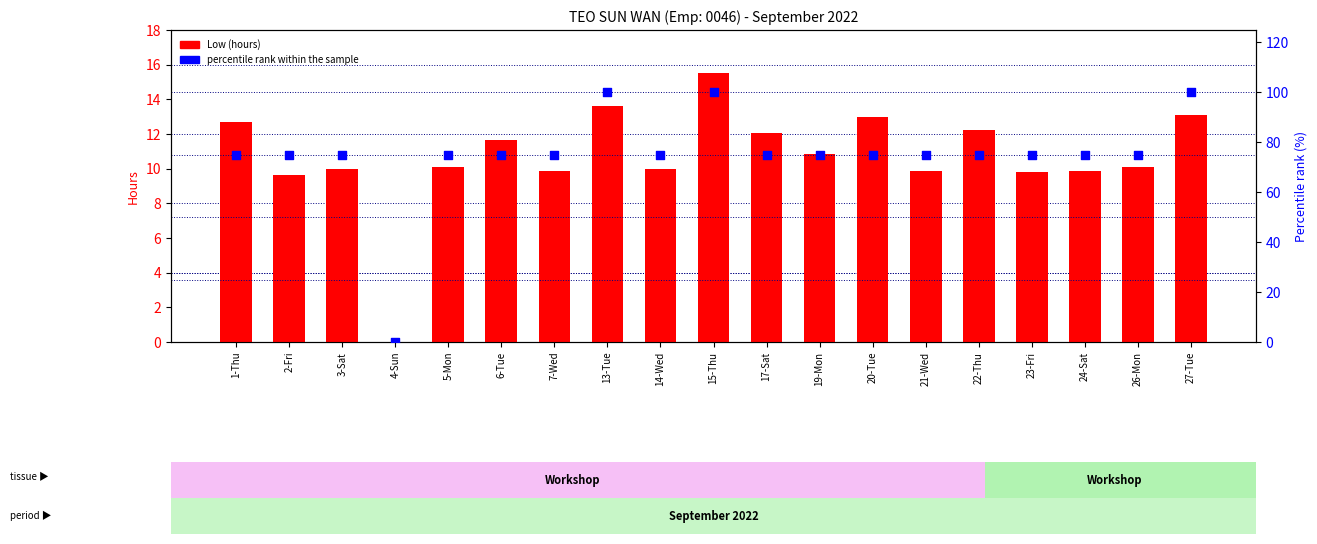

At how many categories does at least one series exceed 53?

18